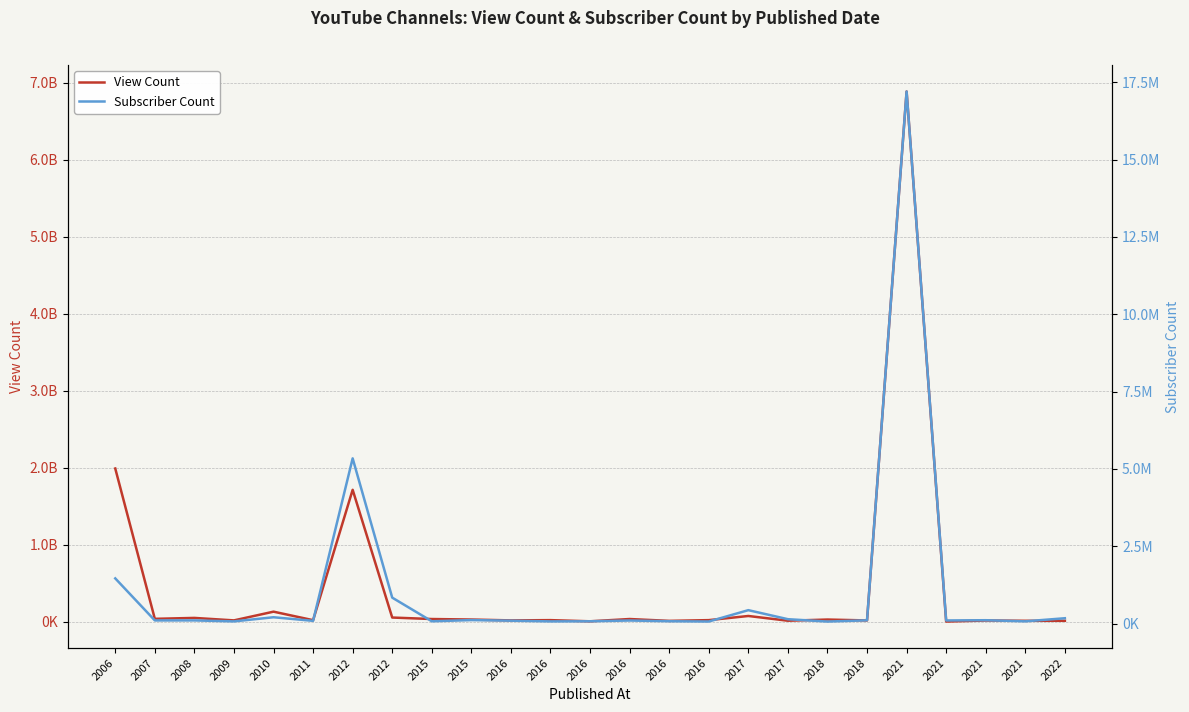

How many lines are shown in the chart?

2